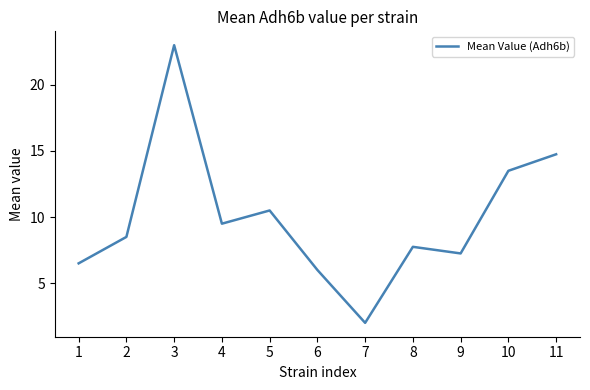

Is it true that the value at 8 is 7.8?

True